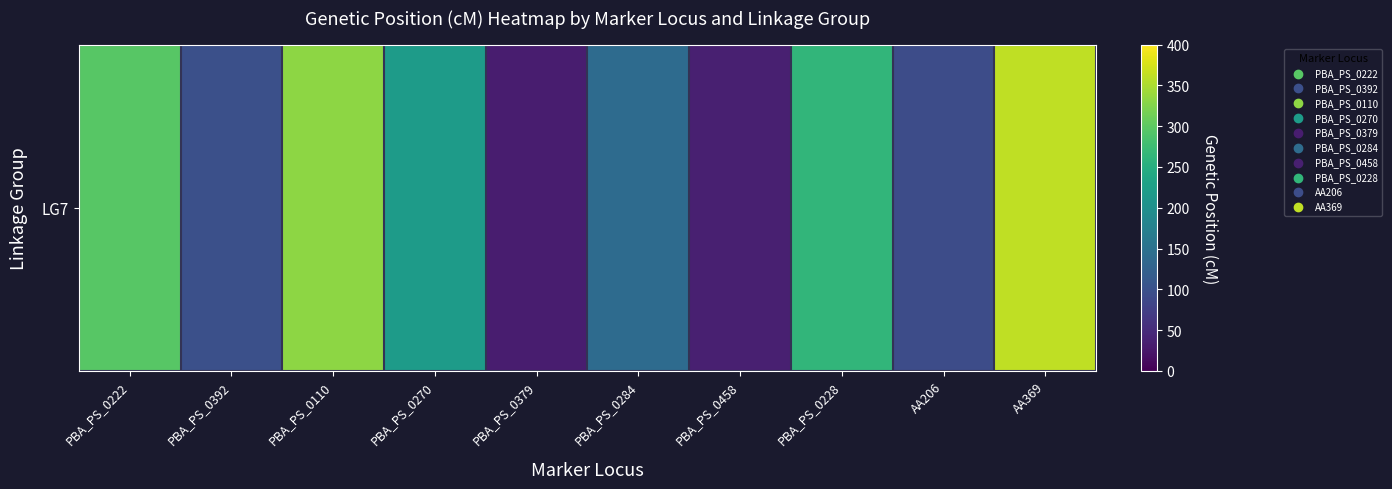

Where is the data nearest to the value 196?

PBA_PS_0270